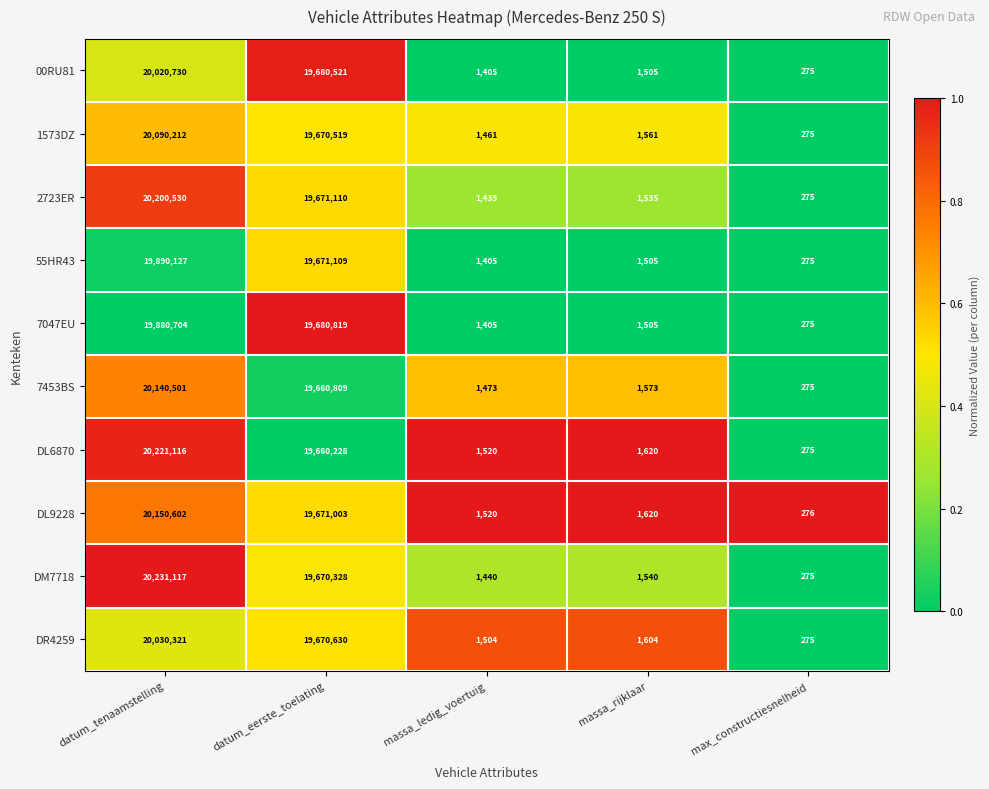

The value of DR4259 at datum_tenaamstelling is 20030321. True or false?

True